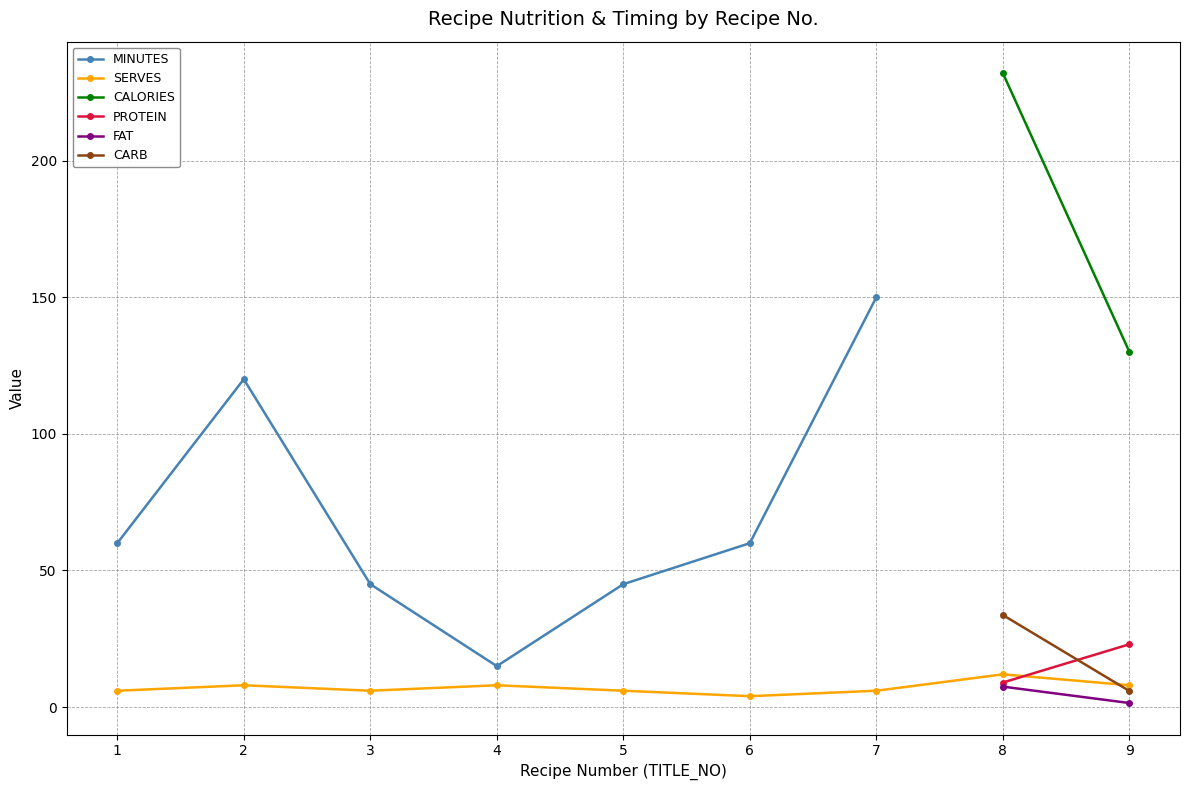

True or false: PROTEIN and MINUTES intersect in this chart.

False